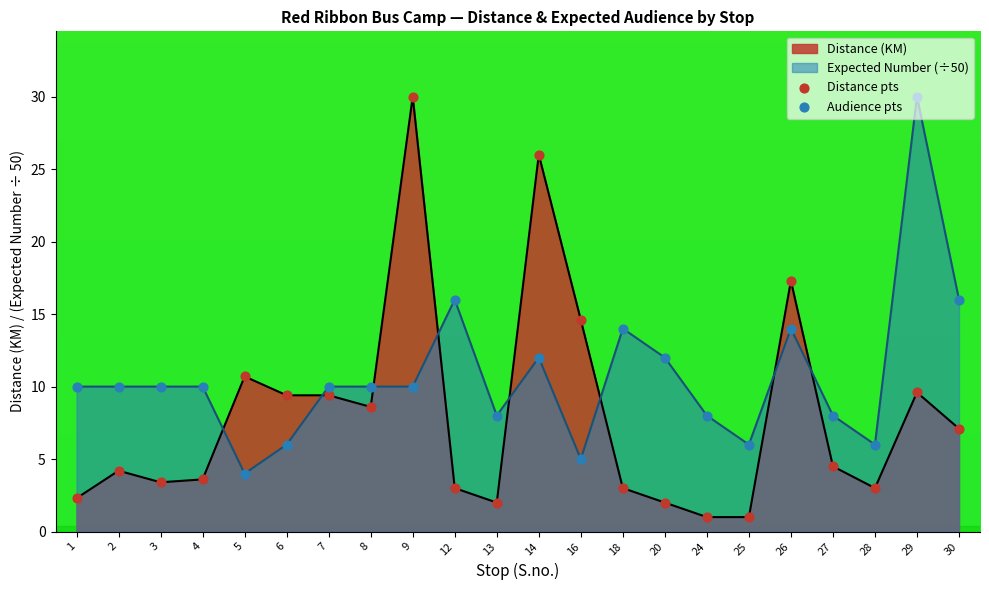

Which series has the largest total across all categories?

Expected Number (÷50)